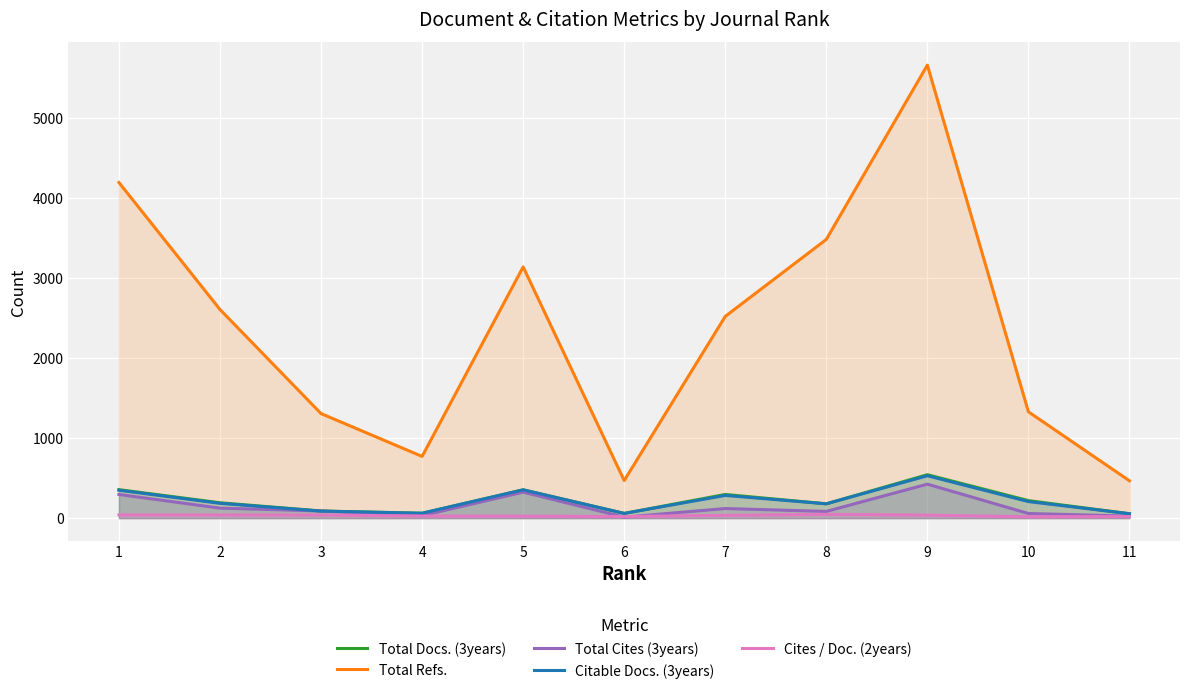

What is the average value of the Total Docs. (3years) series?

218